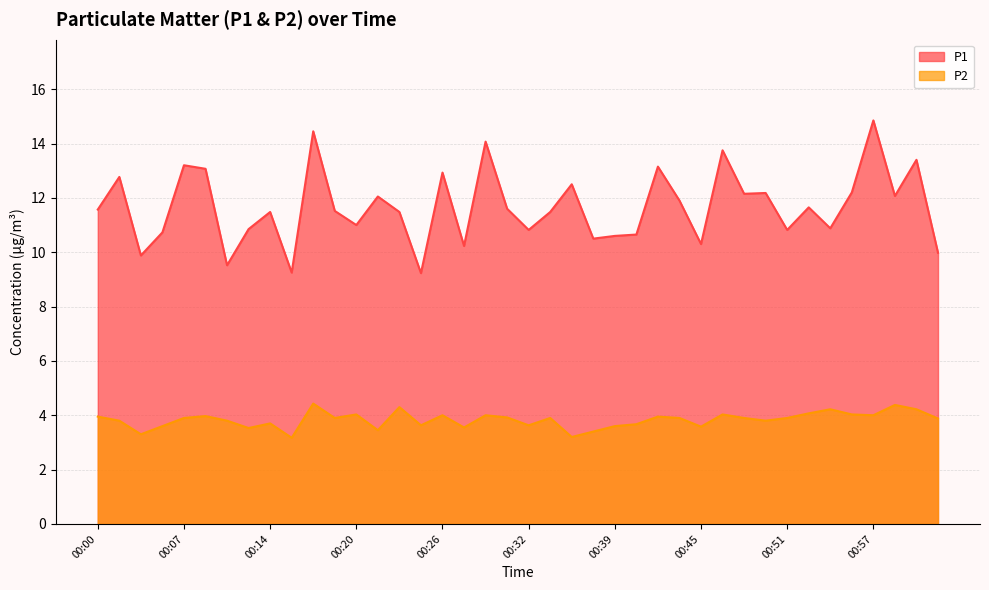

Rank the series by their maximum value, from lowest to highest.

P2, P1